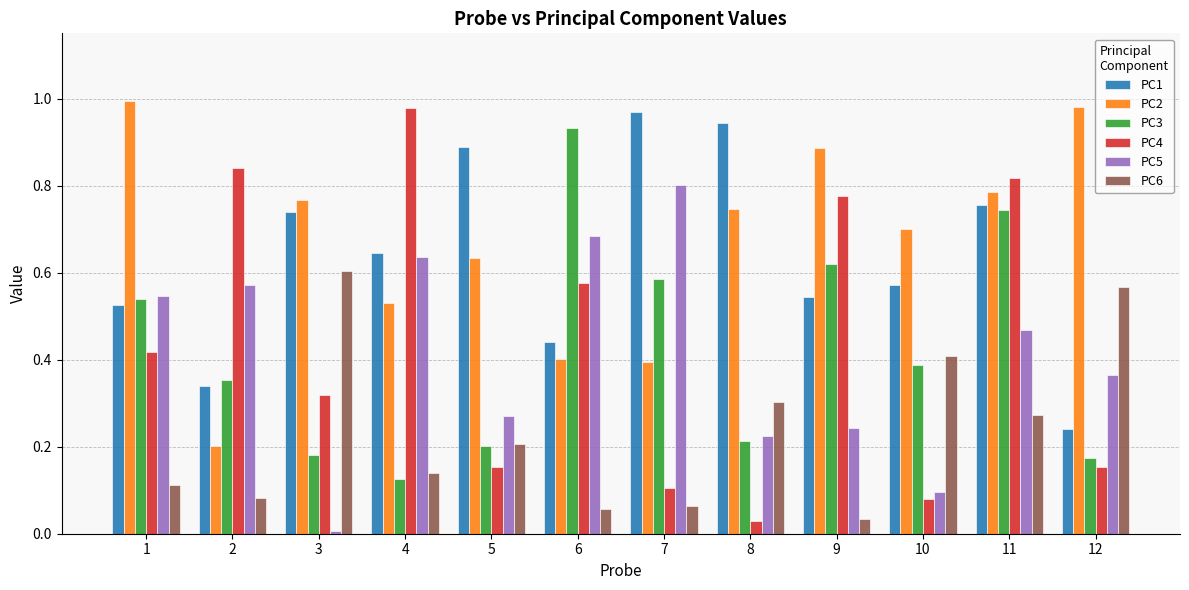

At which category does the chart reach its minimum across all series?

3